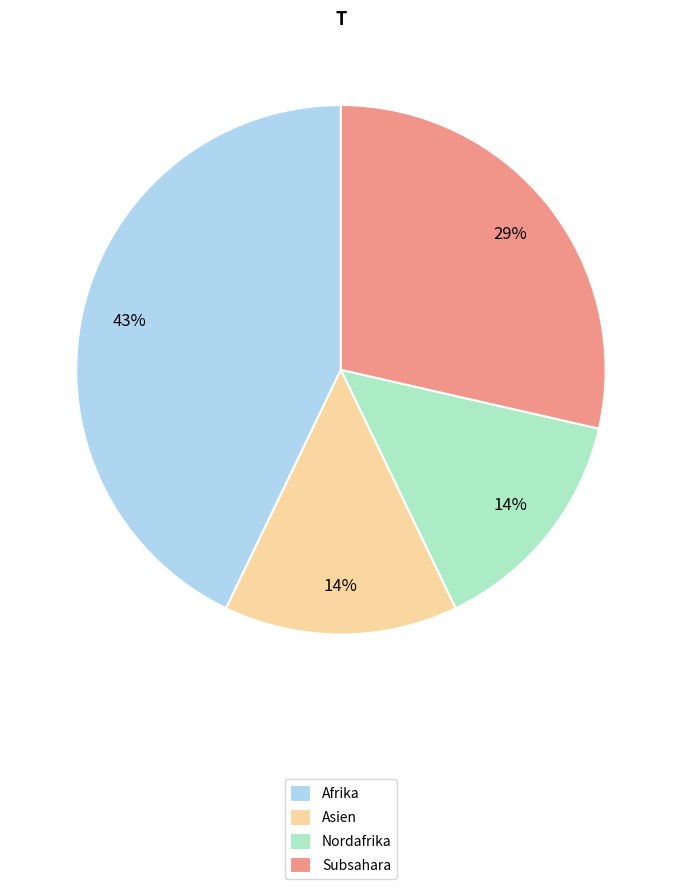

What is the largest slice in the pie chart?

Afrika